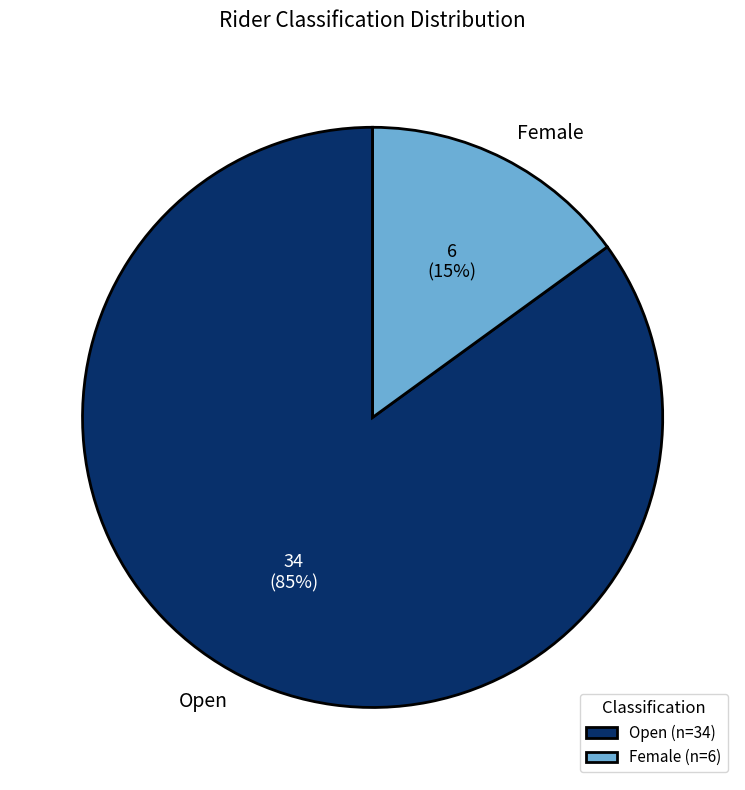

Count the number of slices in the pie.

2